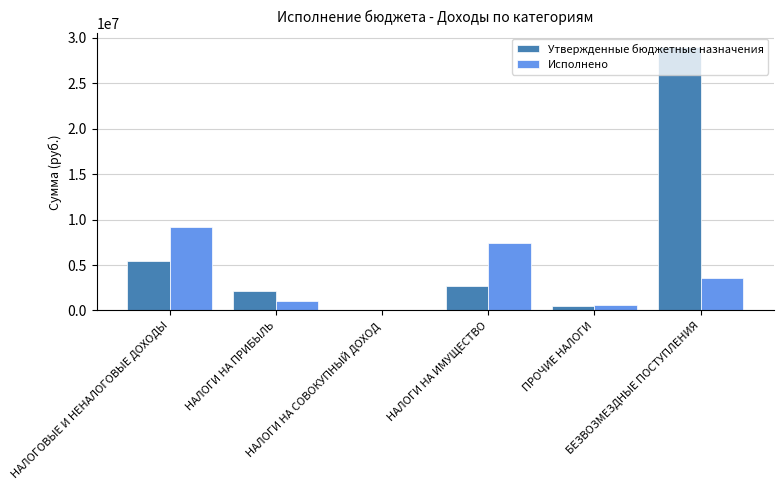

How many groups of bars are there?

6